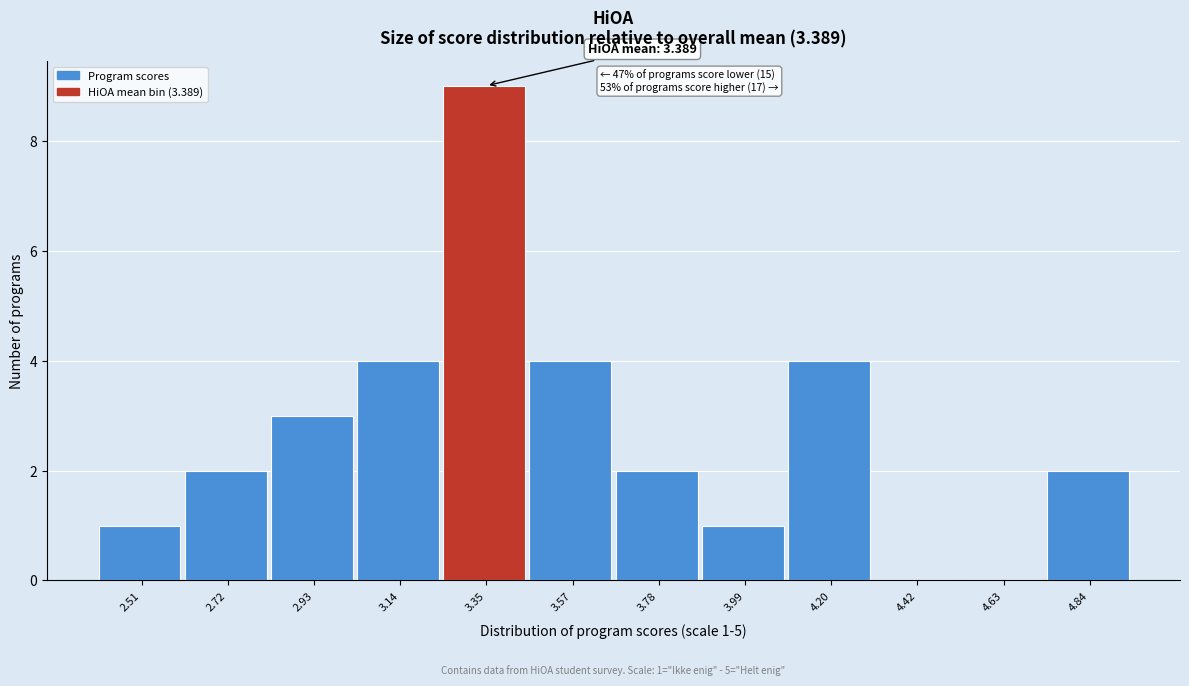

Which range on the x-axis has the tallest bar?

3.25 to 3.45